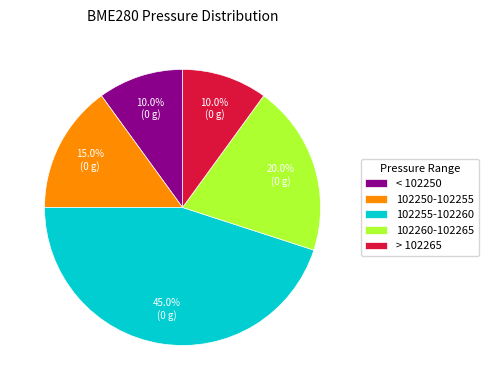

Which slice is the largest?

102255-102260